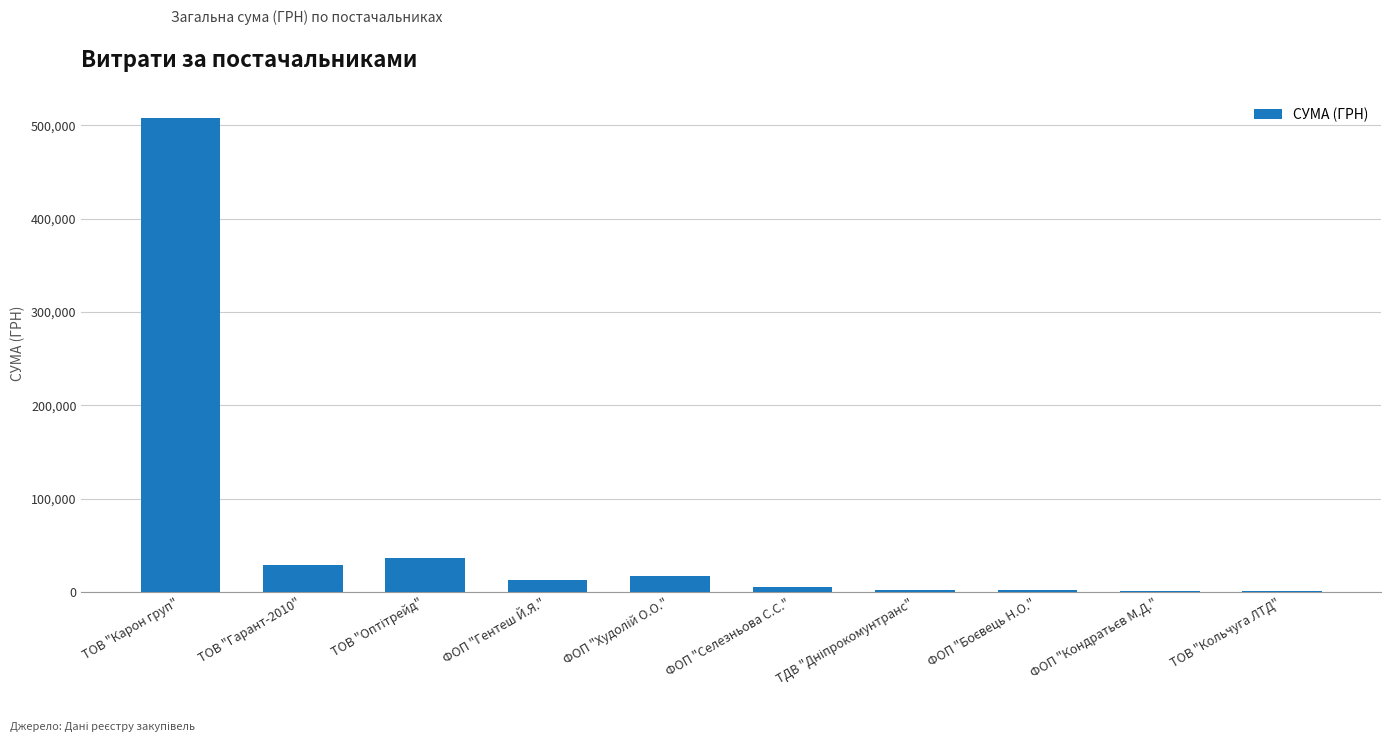

Which has a higher value, ФОП "Селезньова С.С." or ТОВ "Карон груп"?

ТОВ "Карон груп"